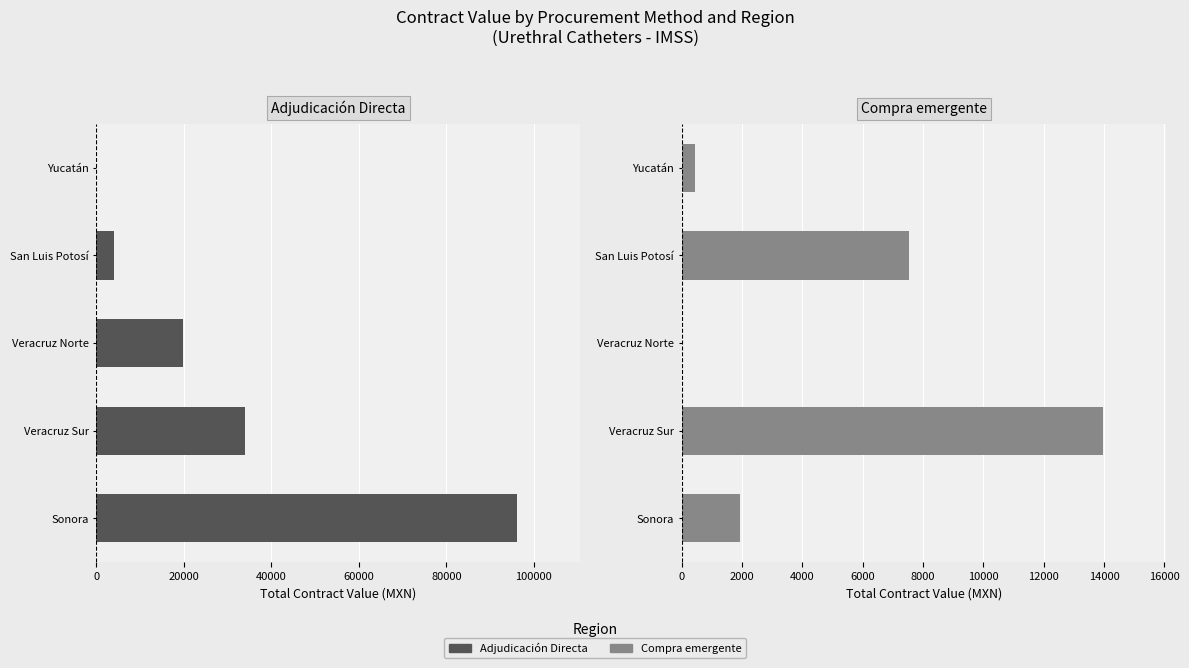

Reading left to right, extract all data points from this chart.

Adjudicación Directa: 96194.8	33959.9	19818.3	4089.0	0.0
Compra emergente en unidades de servicio: 1921.8	13952.0	0.0	7519.5	436.9